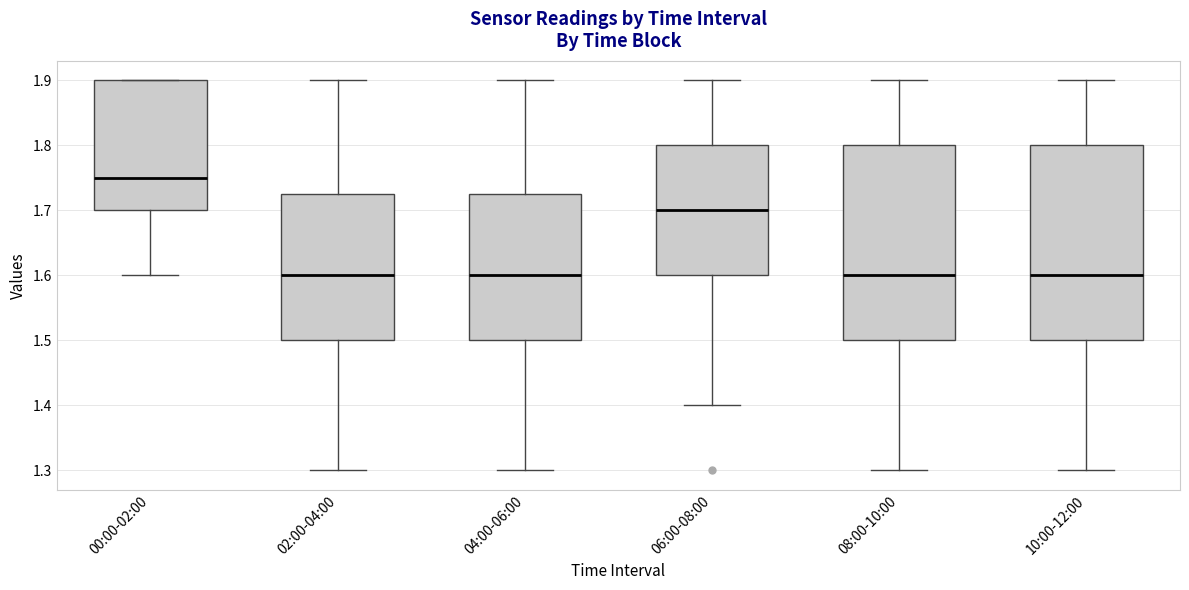

Reading left to right, read every box against the y-axis: the position of its median line, the range the box covers, and the ends of its whiskers. The values are not printed on the chart, so give them approximately, as read against the axis.

00:00-02:00: median 1.75, box 1.70 to 1.90, whiskers 1.60 to 1.90
02:00-04:00: median 1.60, box 1.50 to 1.73, whiskers 1.30 to 1.90
04:00-06:00: median 1.60, box 1.50 to 1.73, whiskers 1.30 to 1.90
06:00-08:00: median 1.70, box 1.60 to 1.80, whiskers 1.40 to 1.90
08:00-10:00: median 1.60, box 1.50 to 1.80, whiskers 1.30 to 1.90
10:00-12:00: median 1.60, box 1.50 to 1.80, whiskers 1.30 to 1.90